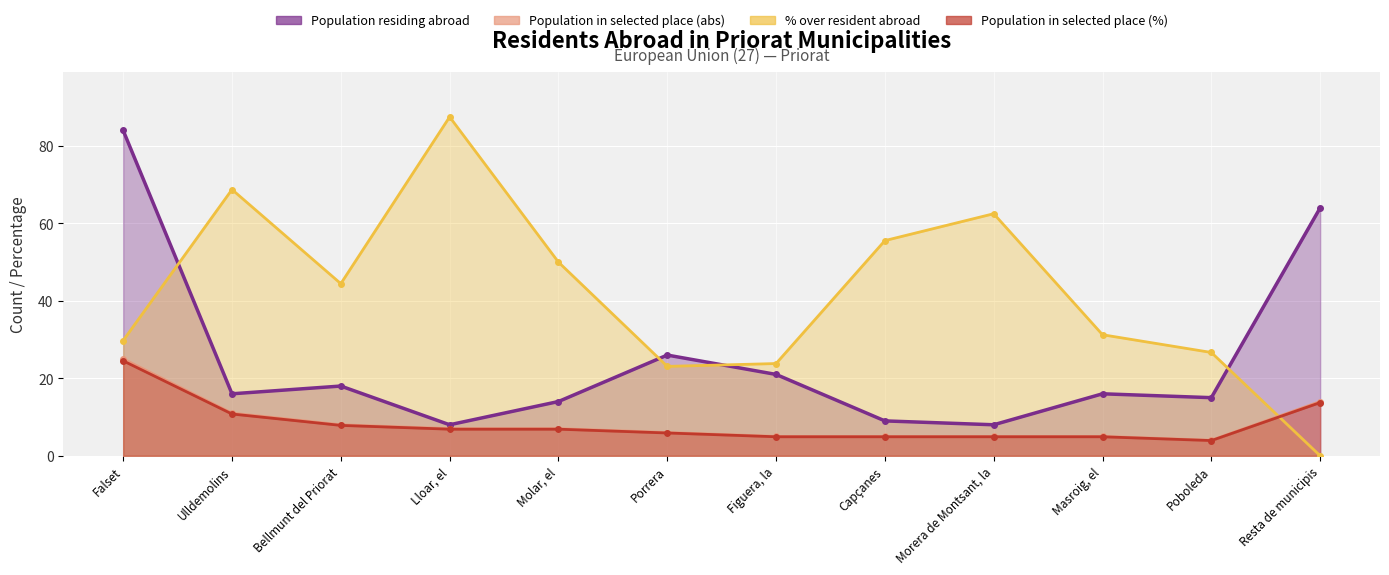

At which label does Population in selected place (%) first exceed 6?

Falset